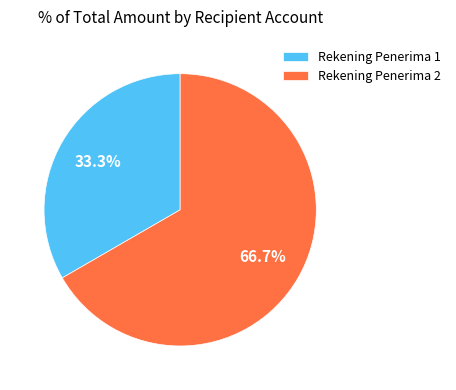

To the nearest percent, what is the difference between the largest and smallest slice percentages?

33%